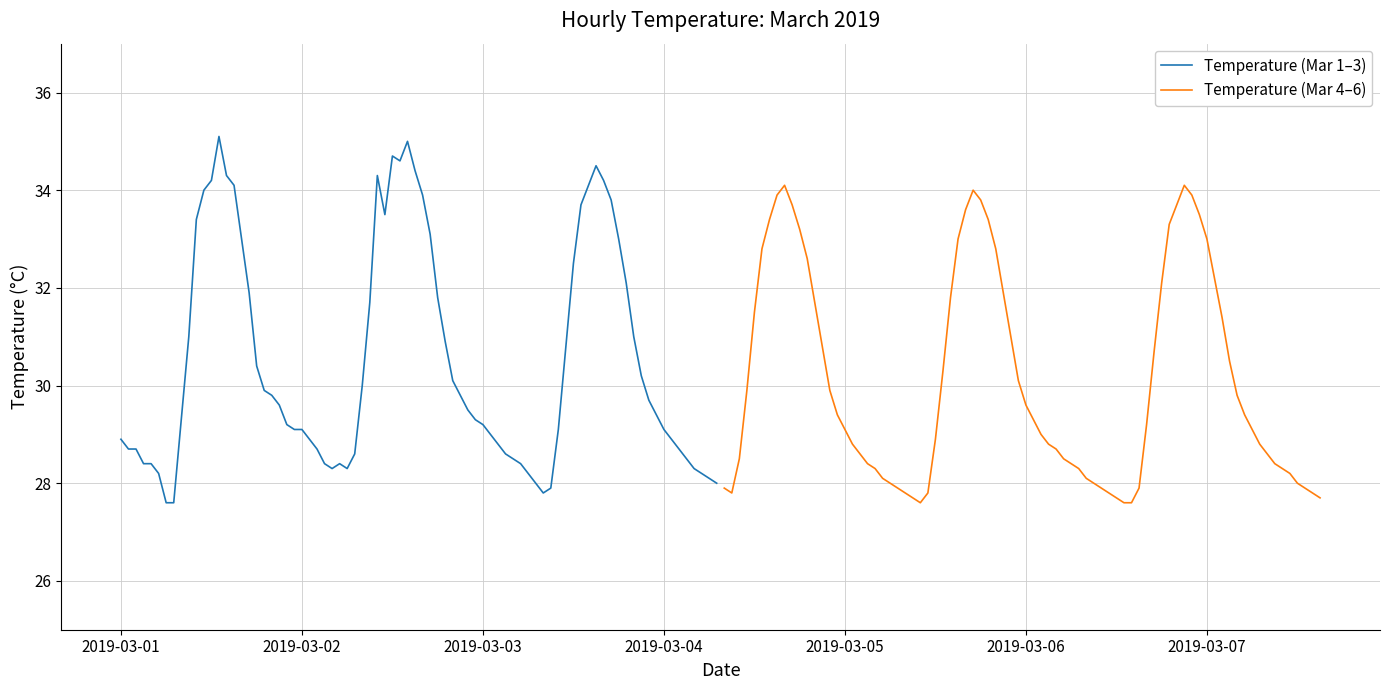

True or false: Daily Min Temp and Daily Max Temp cross at least once.

False